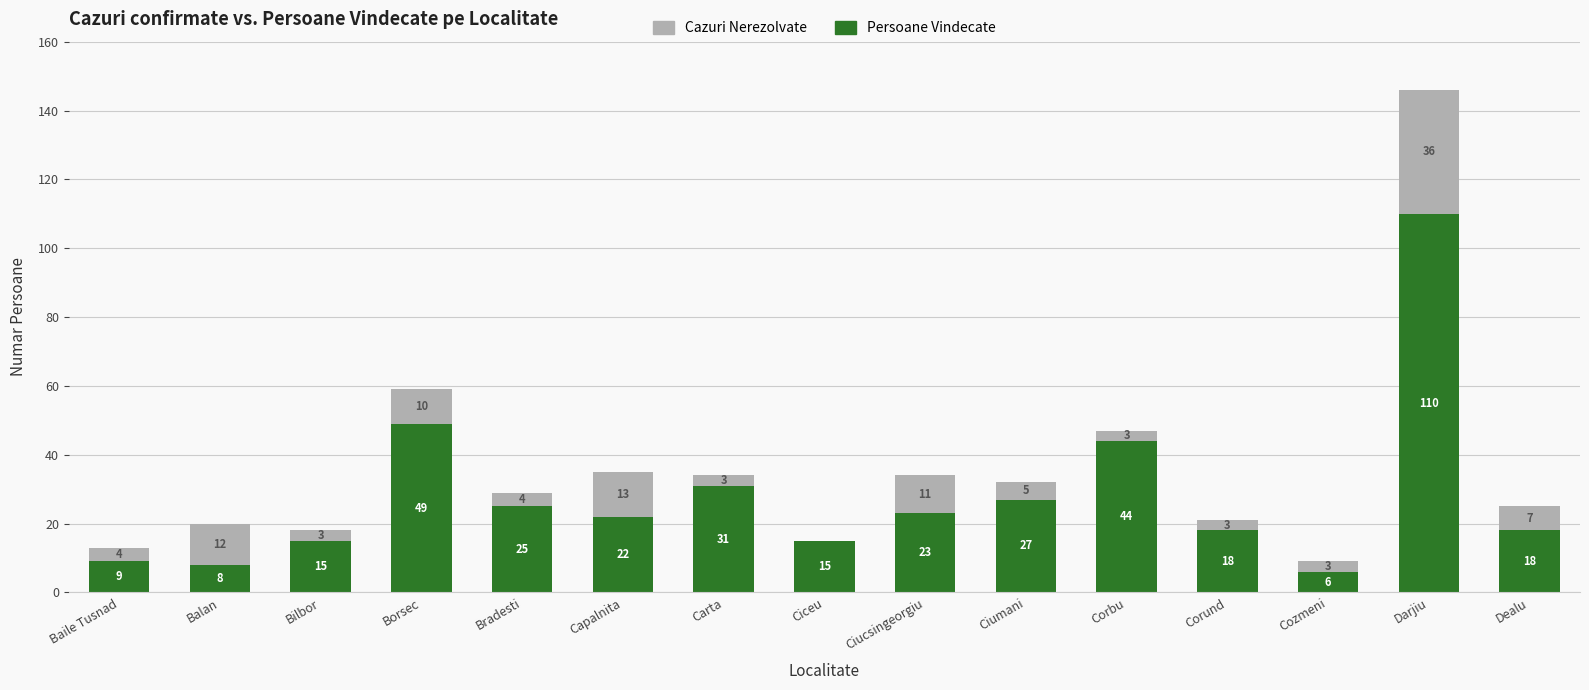

Where does the Persoane Vindecate series first go above 22?

Borsec